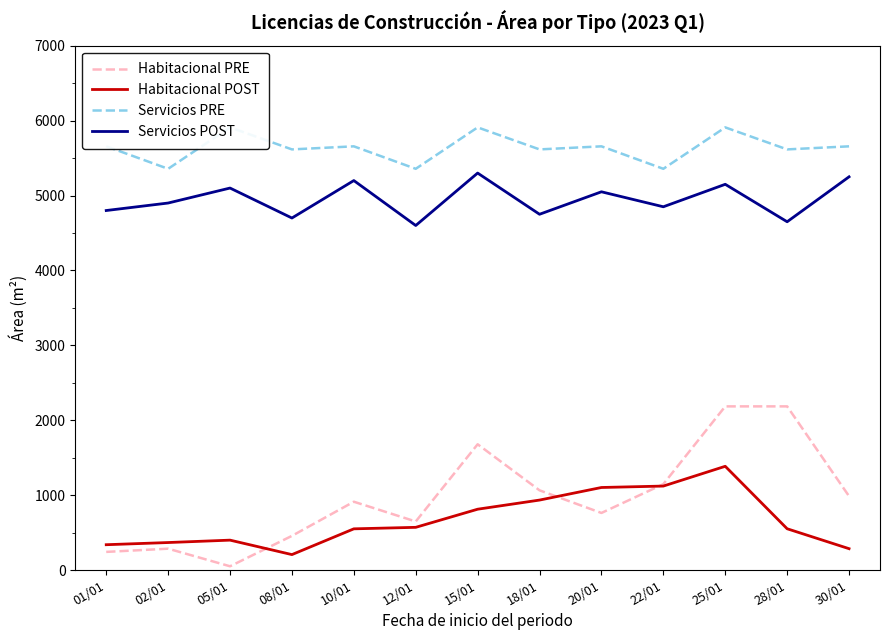

True or false: Servicios POST and Habitacional PRE cross at least once.

False